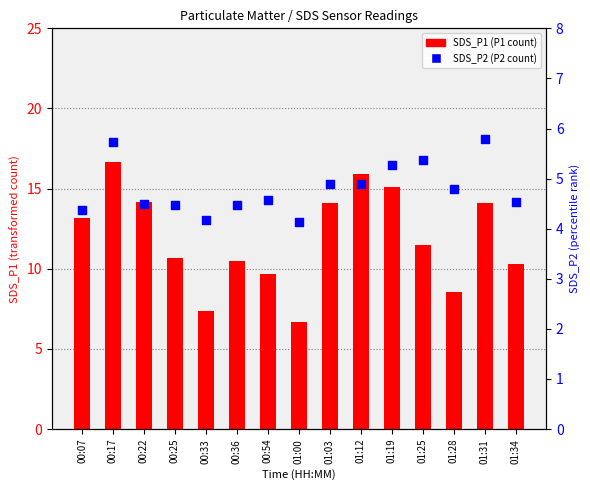

What is the total value across all series at 01:12?

20.8